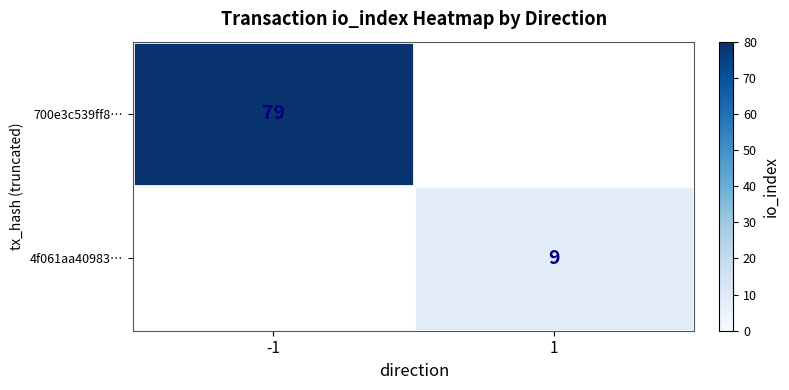

True or false: 4f061aa40983… has a value of 5 at 1.

False